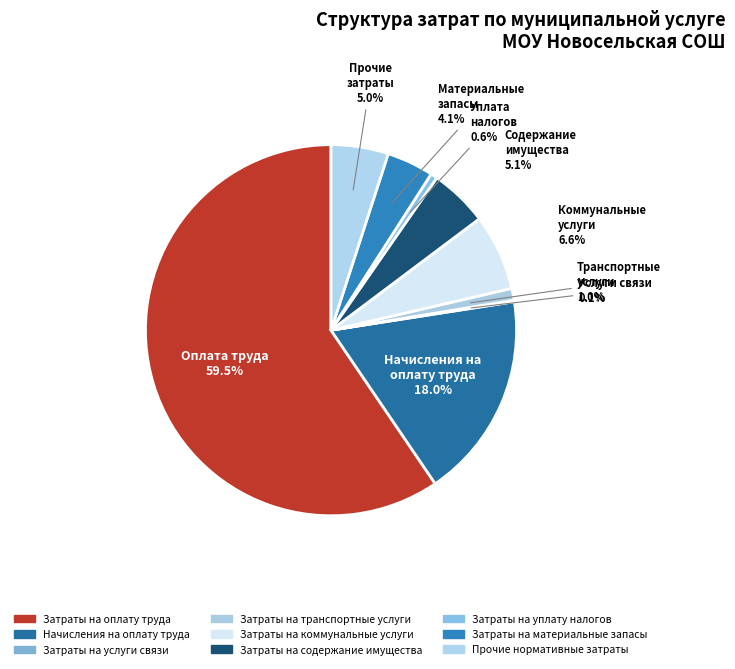

Between Затраты на оплату труда and Прочие нормативные затраты, which is larger?

Затраты на оплату труда